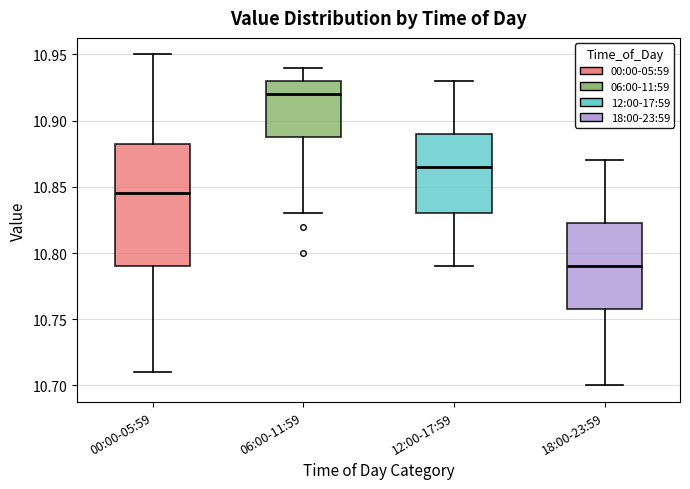

Where does the lower whisker of the box for 06:00-11:59 end on the y-axis? The values are not printed on the chart, so give them approximately, as read against the axis.

10.830